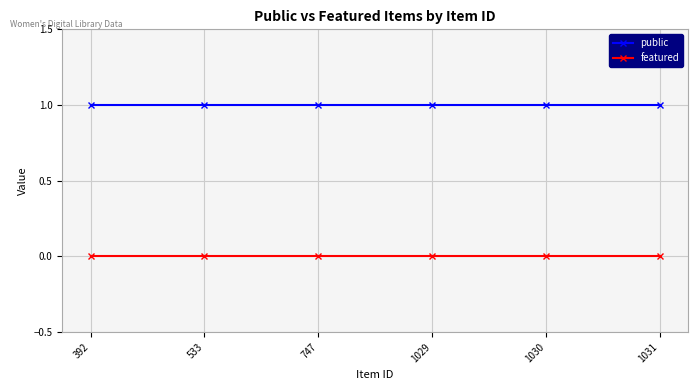

Which series has the largest total across all categories?

public